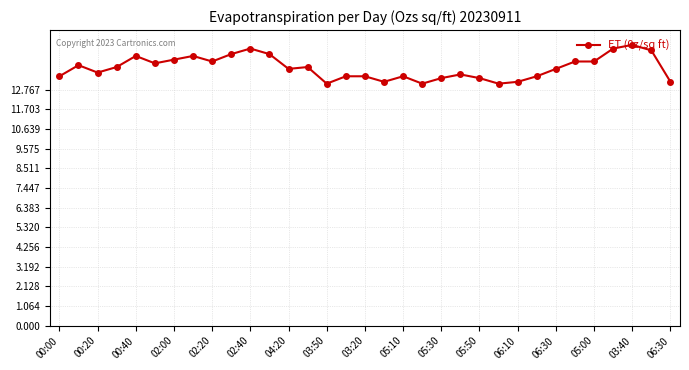

What is the greatest value displayed?

15.2